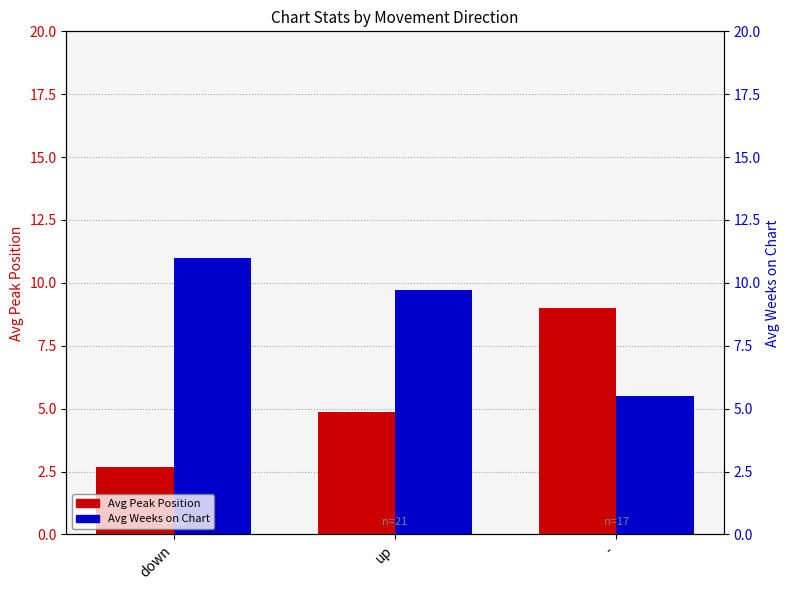

What value does the Avg Weeks on Chart series have at -?

5.5